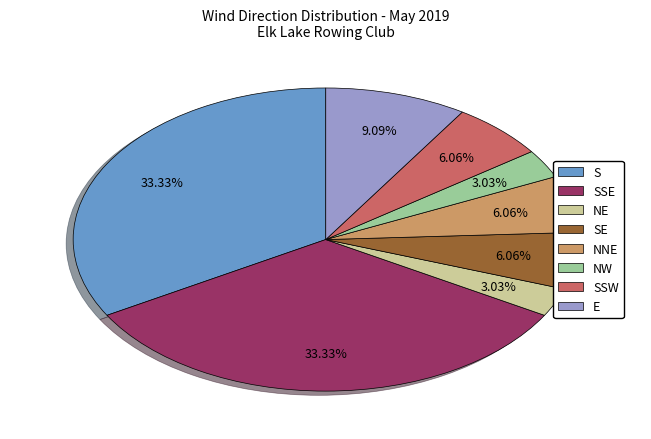

Is there any slice that represents more than half of the pie?

No